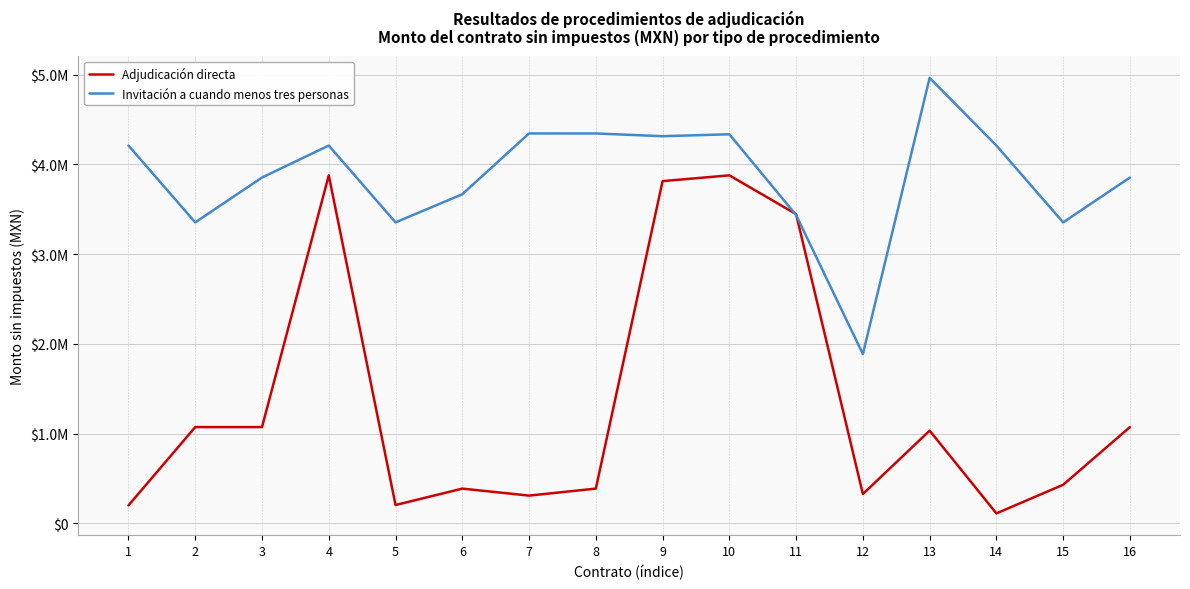

True or false: Invitación a cuando menos tres personas and Adjudicación directa intersect in this chart.

True